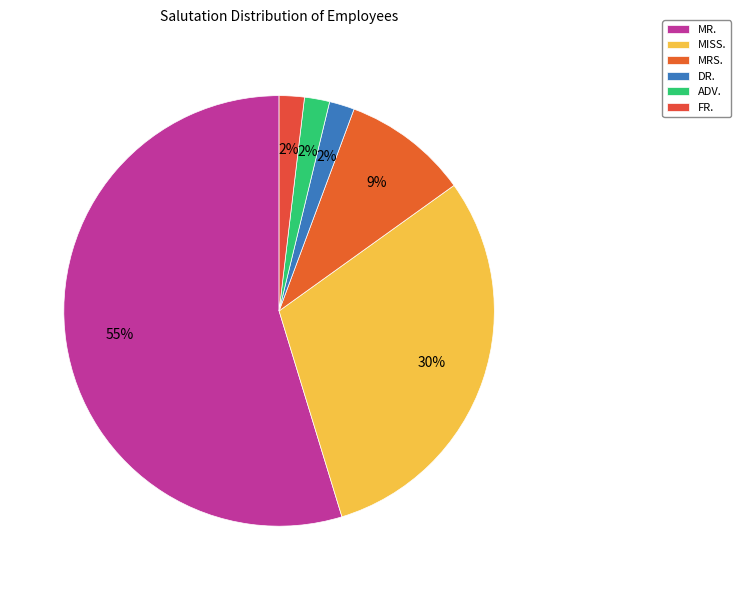

Is MRS. the majority of the pie?

No